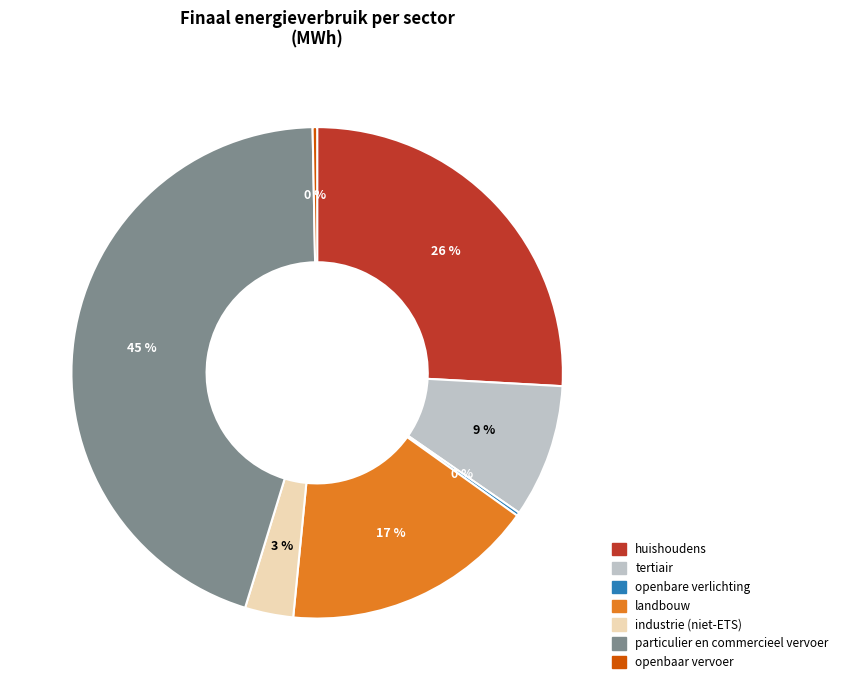

True or false: openbaar vervoer accounts for 0% of the total.

True